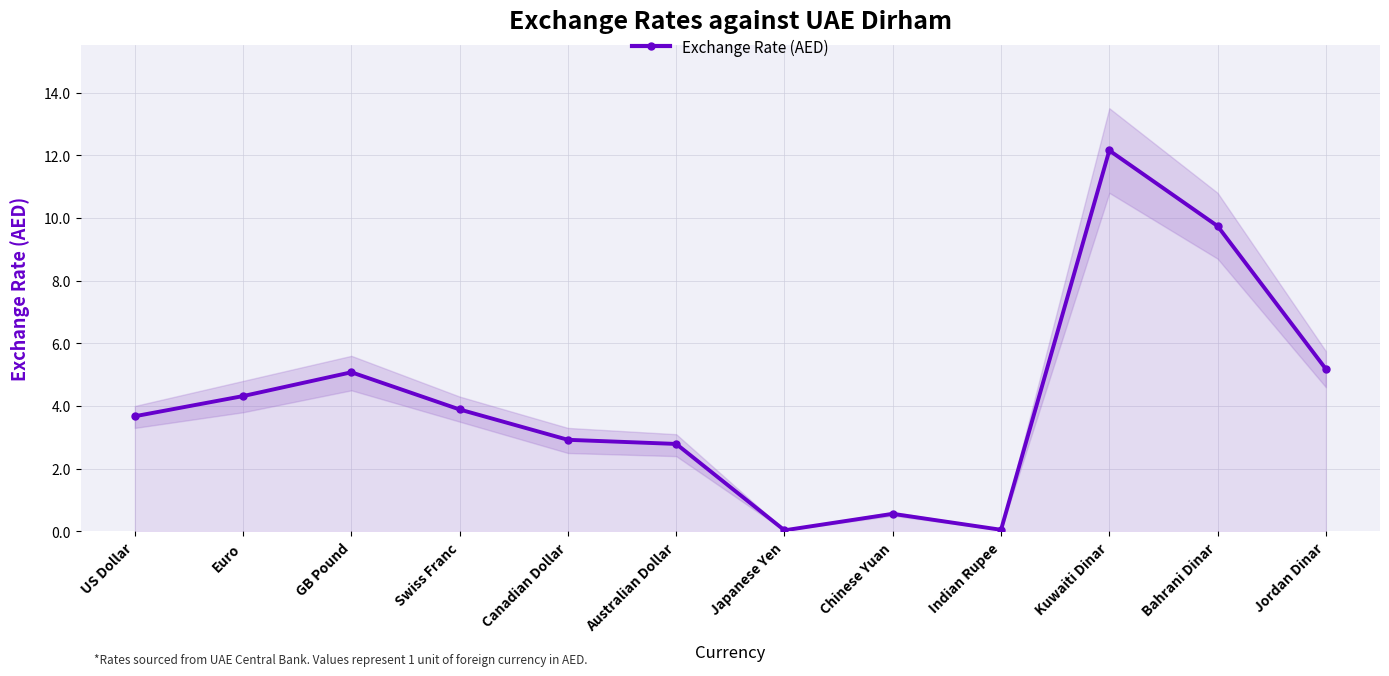

How many lines are shown in the chart?

1